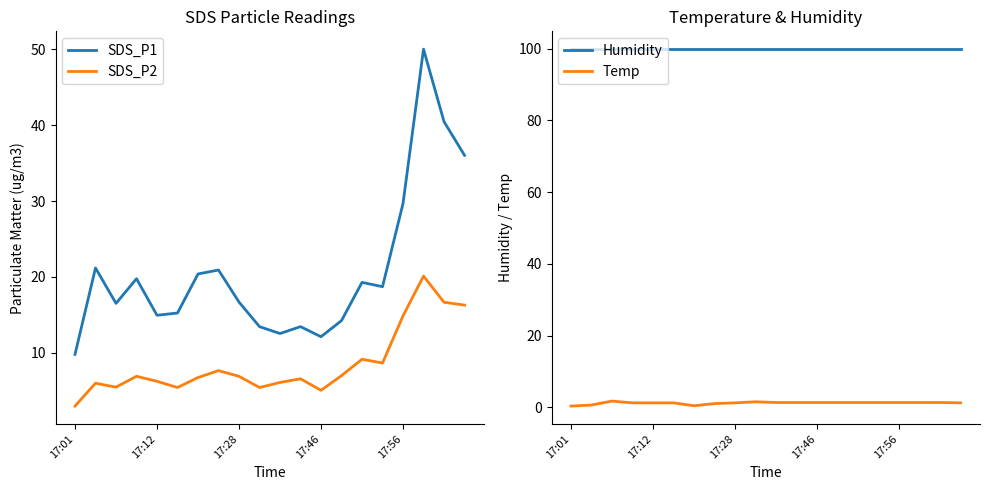

Which category has the lowest value across all series?

17:01